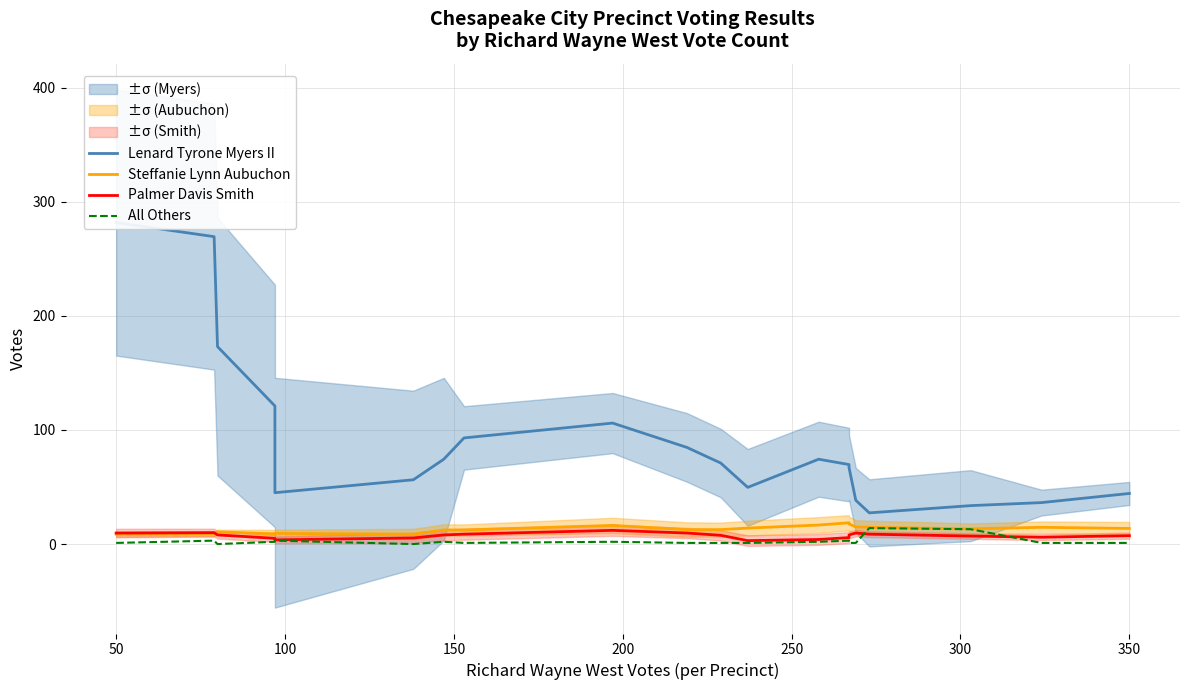

Reading left to right, what are all the values shown in this chart?

Lenard Tyrone Myers II: 281.7	269.3	173.0	121.0	45.0	56.3	74.3	93.0	106.0	84.7	71.0	49.7	74.3	69.7	67.0	38.3	27.3	33.7	36.3	44.3
Steffanie Lynn Aubuchon: 8.7	9.0	10.7	9.0	9.3	8.7	12.3	12.3	16.3	12.7	12.7	14.0	16.7	18.7	17.7	15.0	14.7	13.3	14.7	13.7
Palmer Davis Smith: 9.7	10.0	8.0	5.0	3.7	5.3	8.0	8.7	12.0	9.7	7.7	3.0	4.0	5.7	8.0	9.7	8.7	7.0	6.0	7.3
All Others: 1.0	3.0	0.0	2.0	3.0	0.0	2.0	1.0	2.0	1.0	1.0	1.0	2.0	3.0	1.0	1.0	14.0	13.0	1.0	1.0